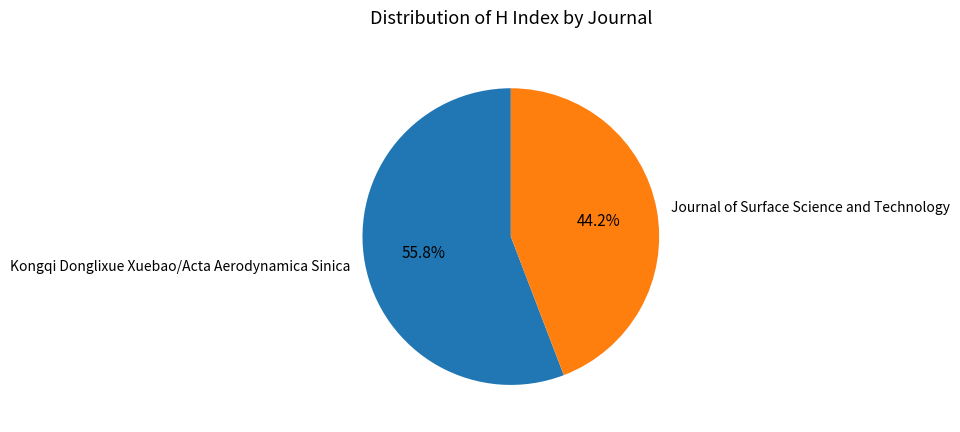

Between Kongqi Donglixue Xuebao/Acta Aerodynamica Sinica and Journal of Surface Science and Technology, which is larger?

Kongqi Donglixue Xuebao/Acta Aerodynamica Sinica